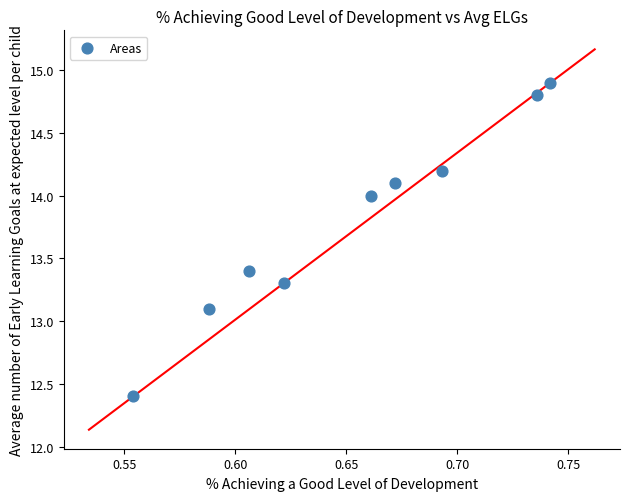

What Y value in the scatter plot is closest to 13?

13.1